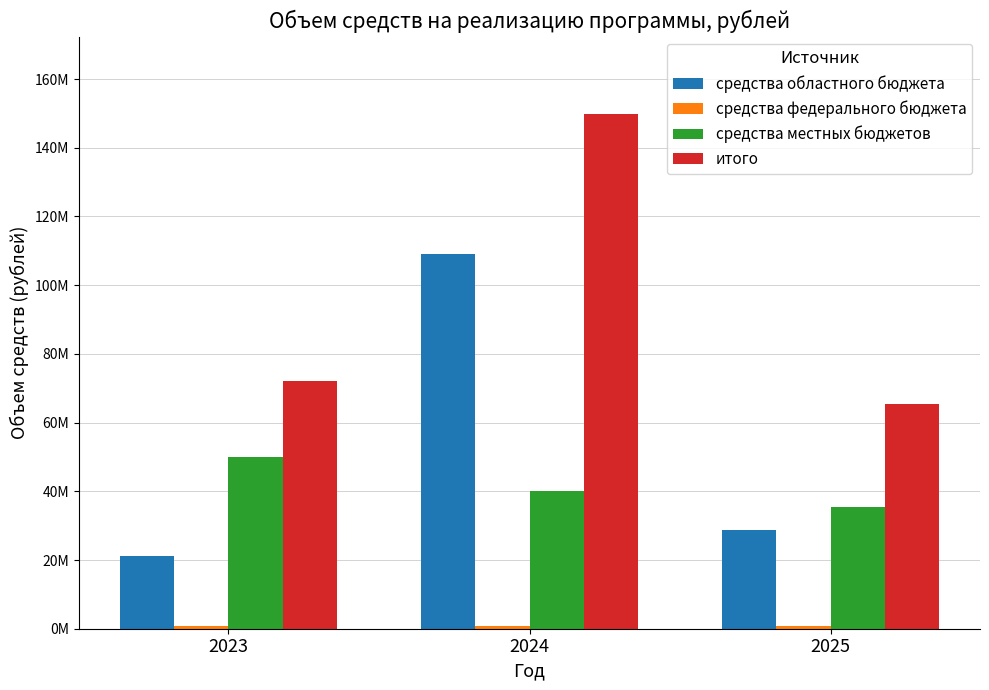

Is it true that итого equals 252447400.6 at 2024?

False